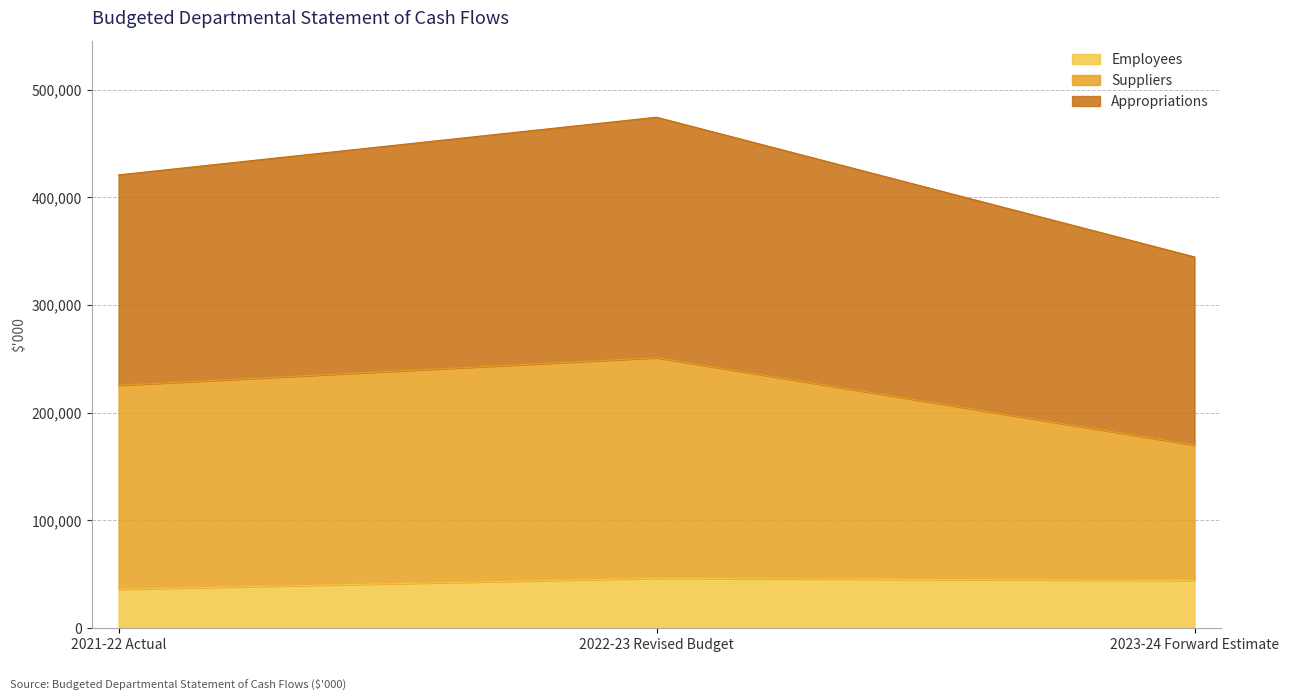

Which series has the widest spread of values?

Appropriations